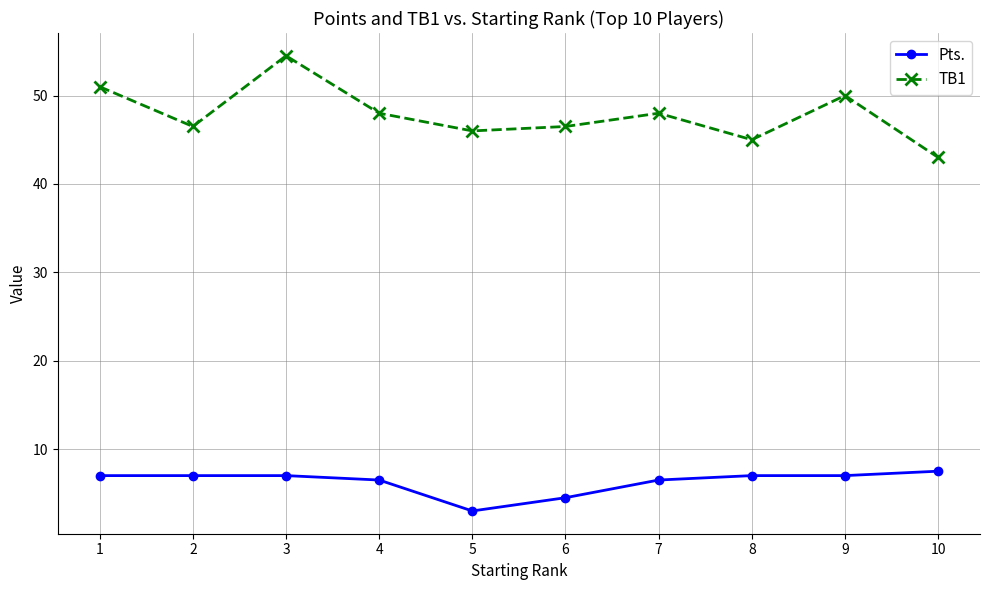

Count the number of categories in the chart.

10